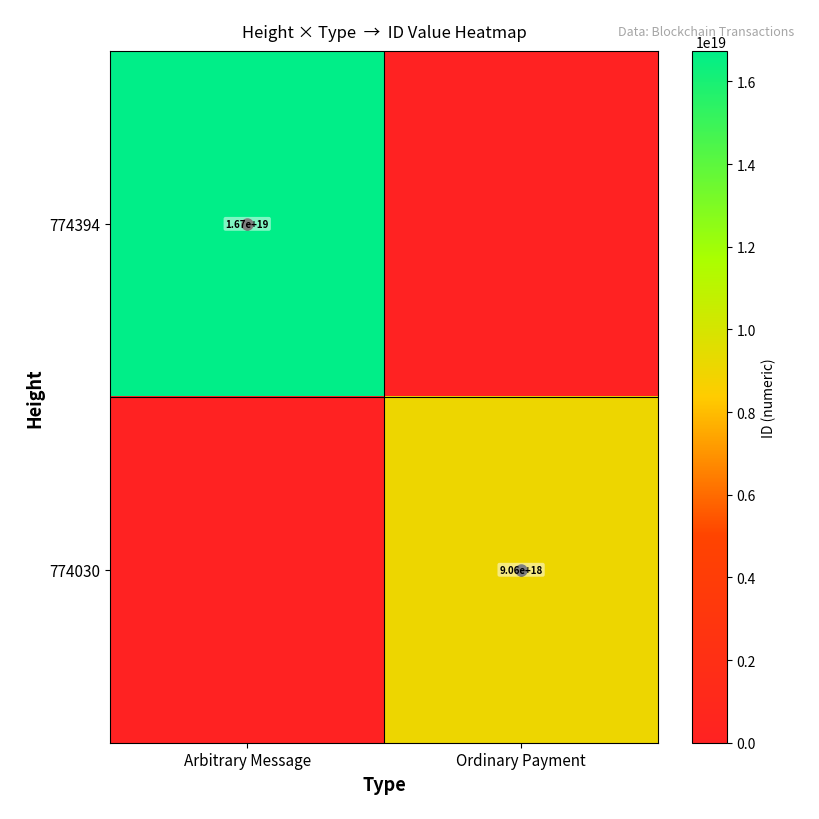

Is the value of 774394 at Ordinary Payment greater than the value of 774030 at Arbitrary Message?

No